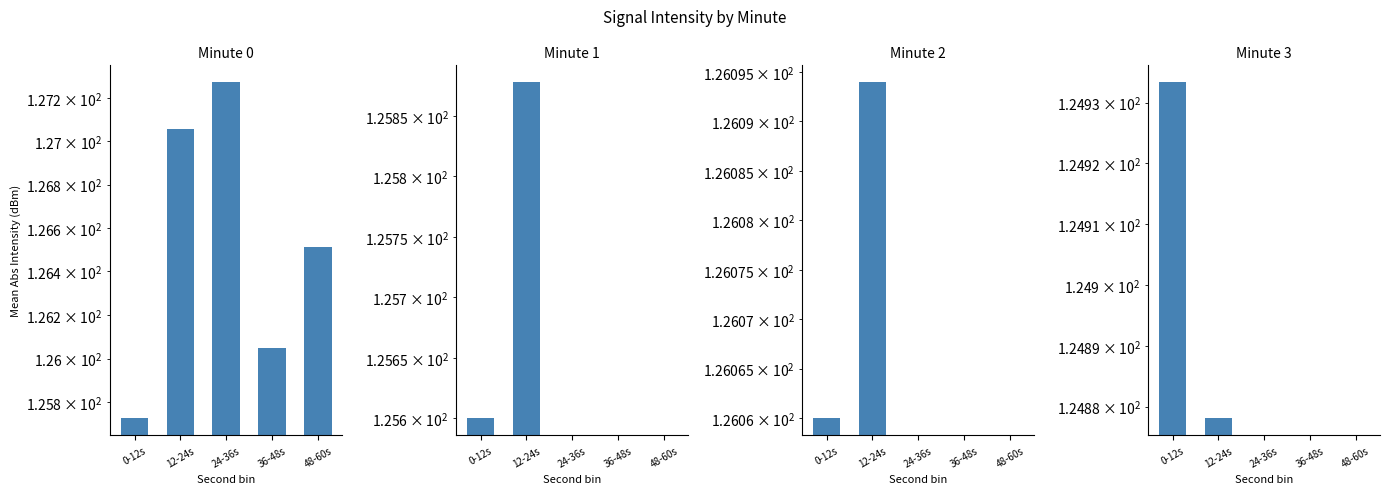

At which category does the chart reach its minimum across all series?

24-36s